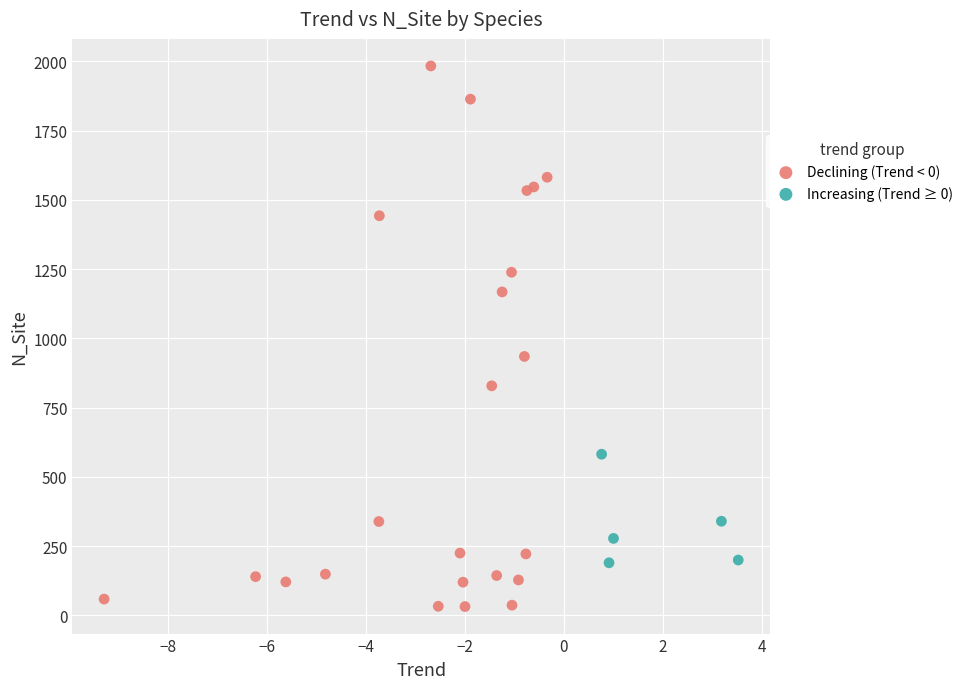

Which series contains the lowest Y value?

Declining (Trend < 0)